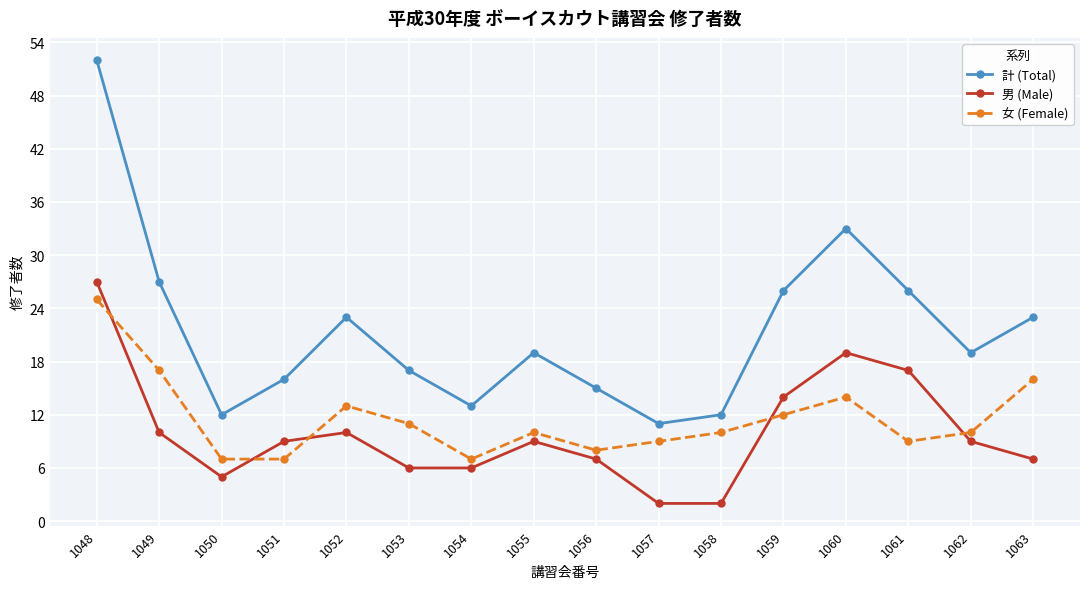

What is the spread (max minus min) of values at 1051?

9